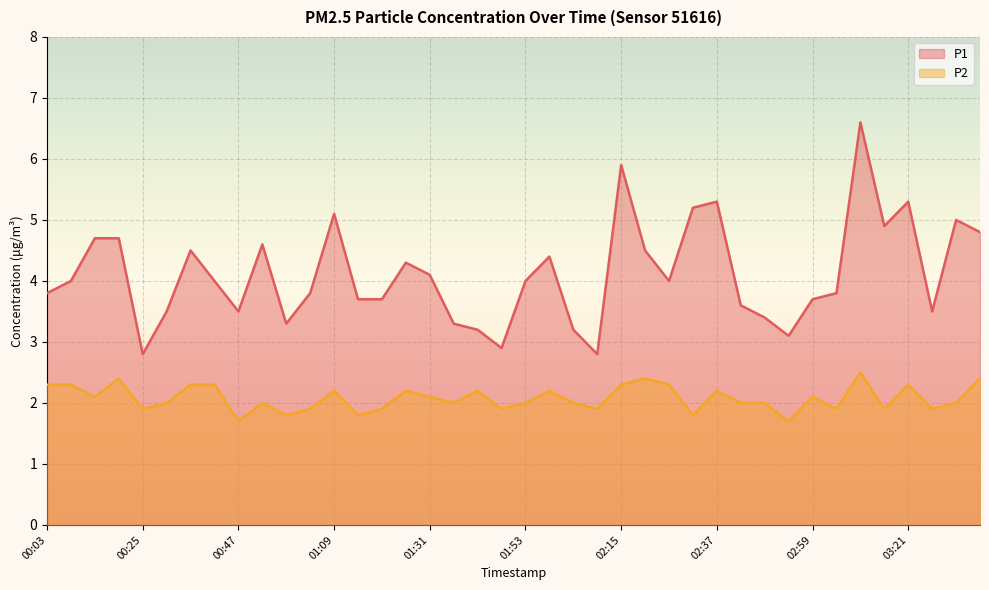

At how many categories does at least one series exceed 3?

37